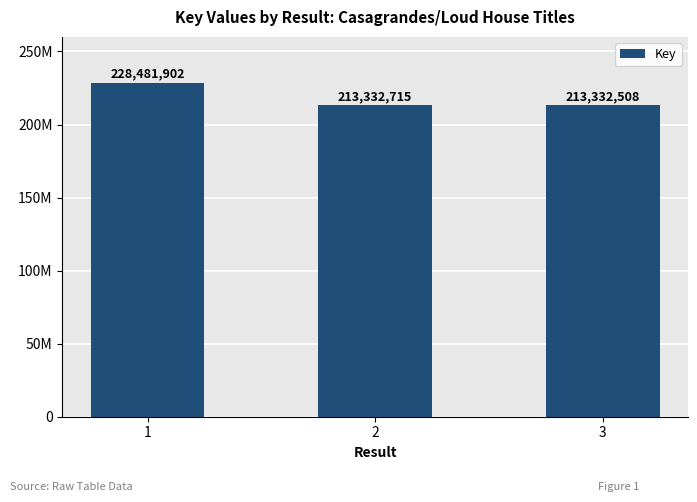

Does the chart contain any negative values?

No